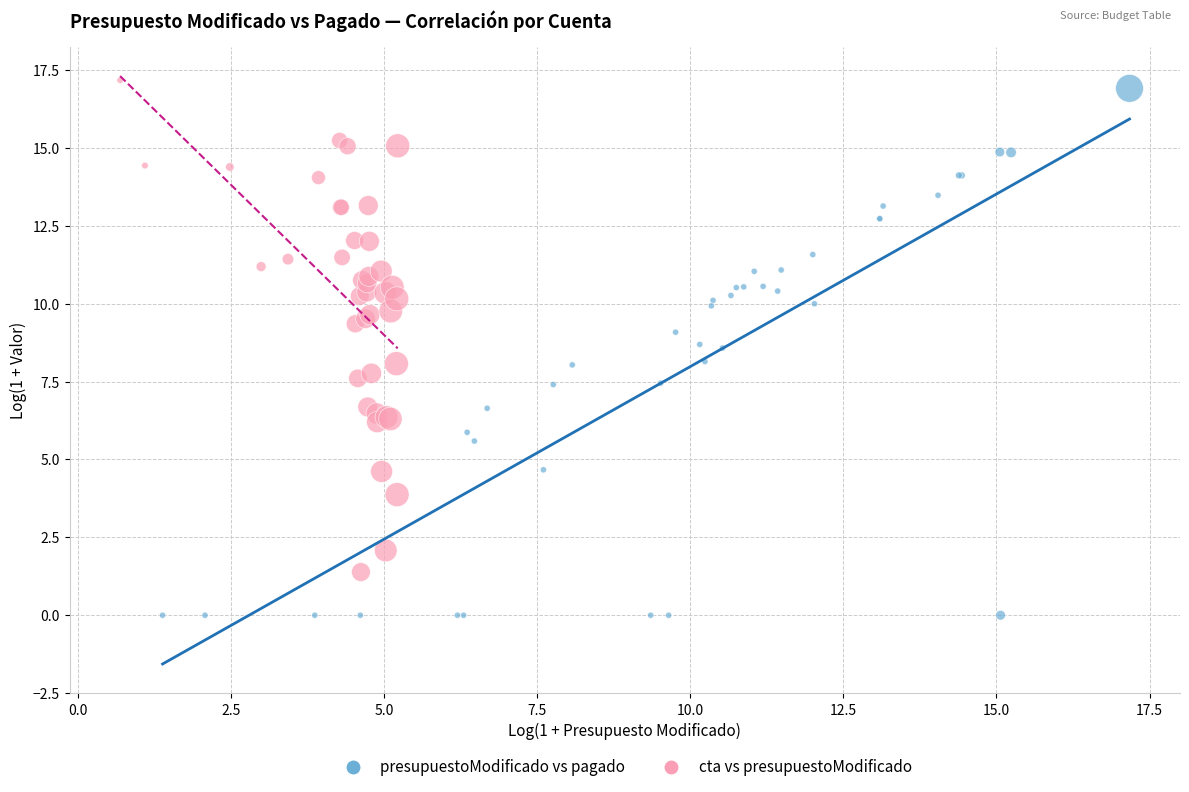

Which series has the largest Y range (max minus min)?

presupuestoModificado vs pagado